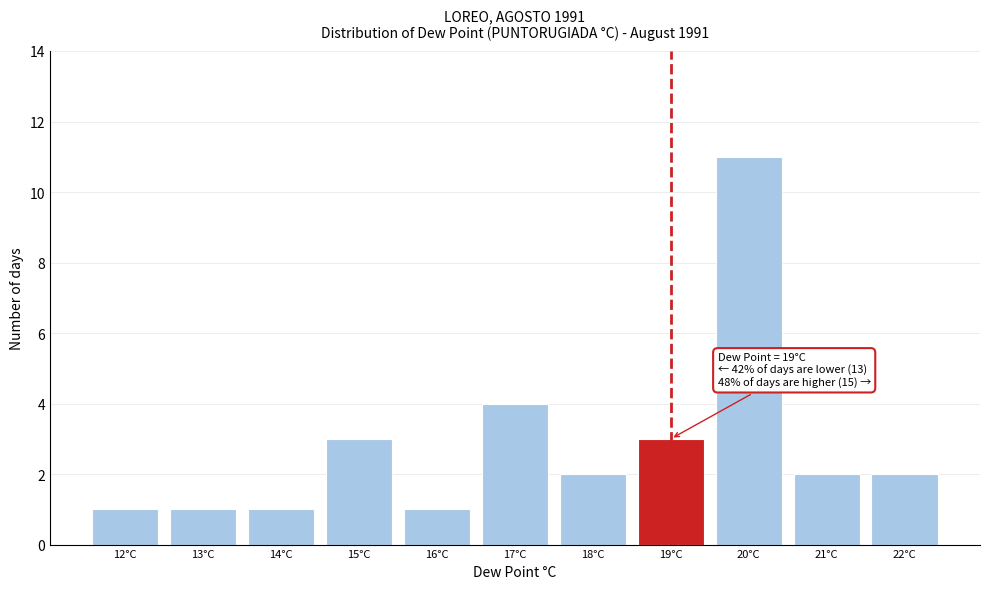

Which range on the x-axis has the tallest bar?

19.5 to 20.5